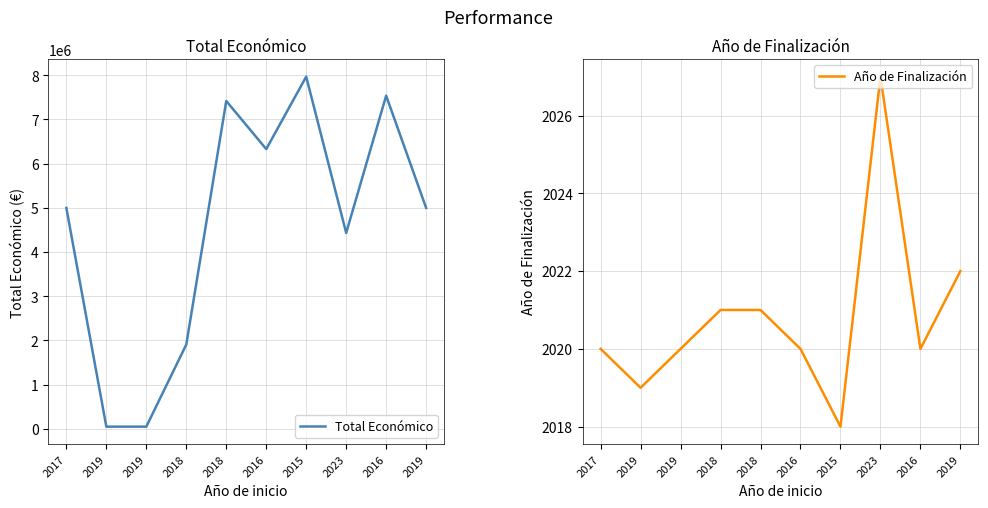

Between 2017 and 2016, which series saw the biggest shift?

Total Económico